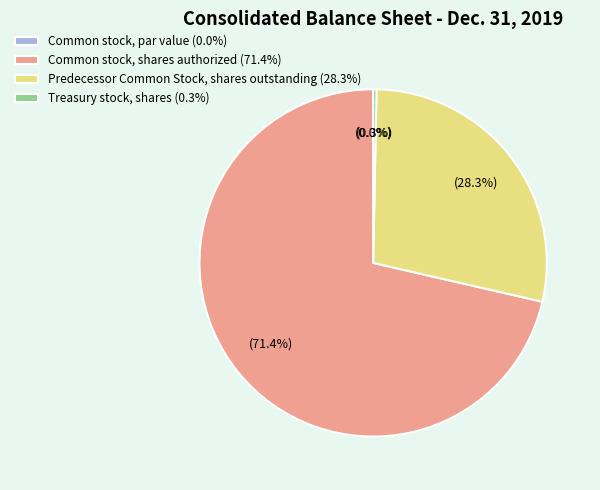

Does any single category account for the majority?

Yes